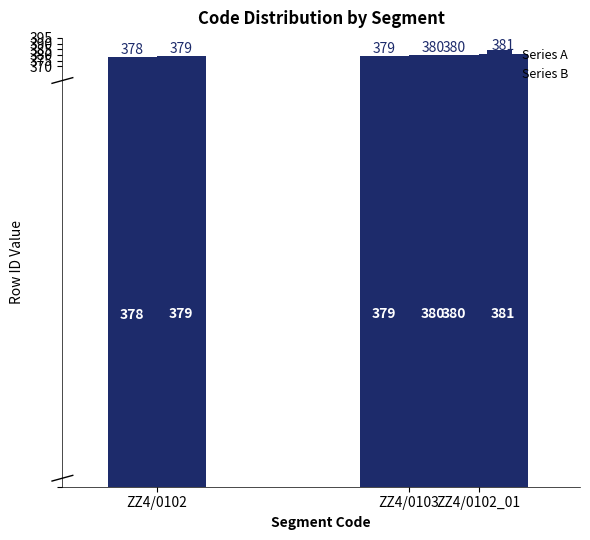

Which series has the widest spread of values?

Series A